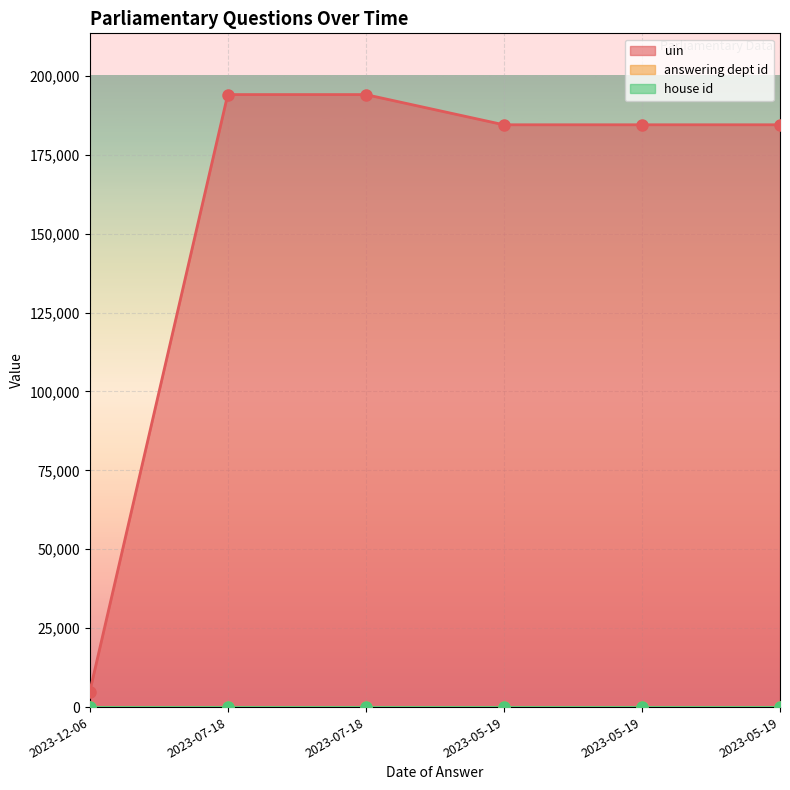

What is the total value across all series at 2023-05-19?

184483